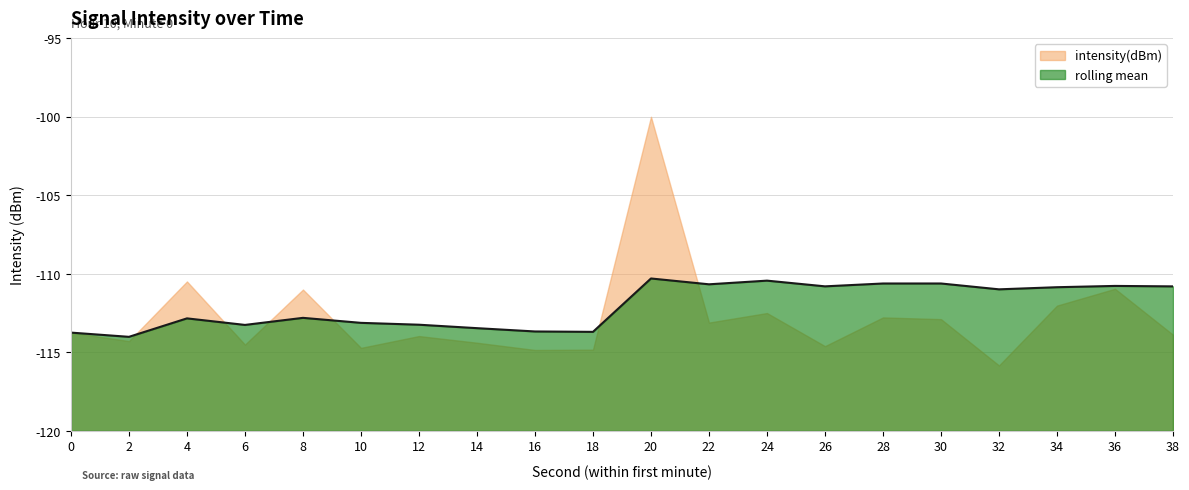

Rank the categories by value from highest to lowest.

20, 24, 30, 28, 22, 36, 26, 38, 34, 32, 8, 4, 10, 12, 6, 14, 16, 18, 0, 2